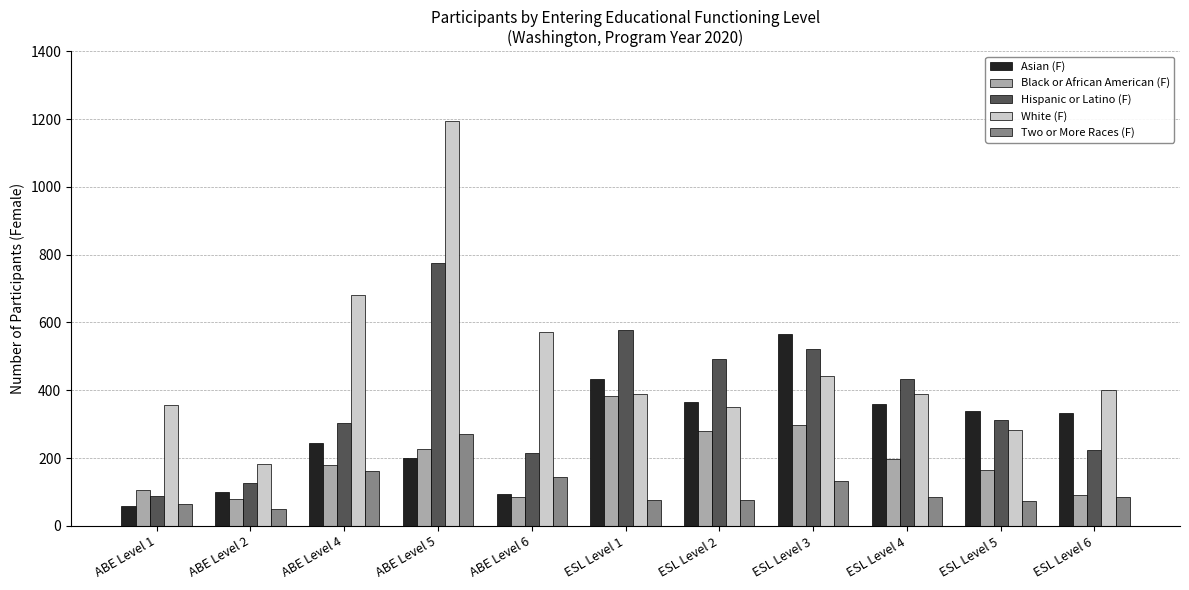

What is the label of the 9th bar from the left?

ESL Level 4